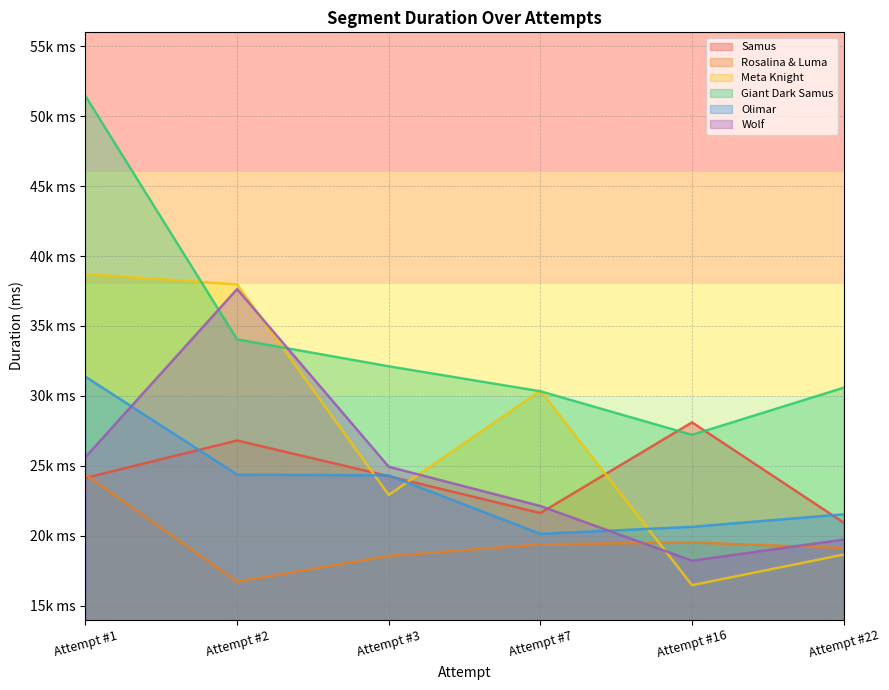

True or false: Rosalina & Luma has more than 0 interior local peaks.

True